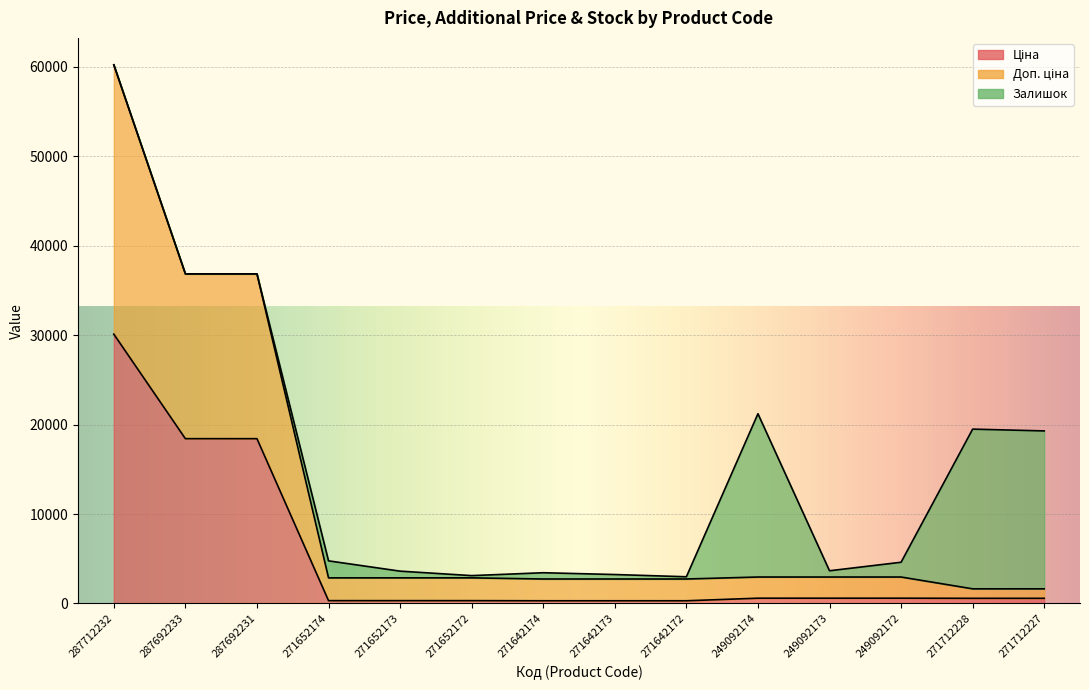

Which category has the lowest value in the Доп. ціна series?

271712228